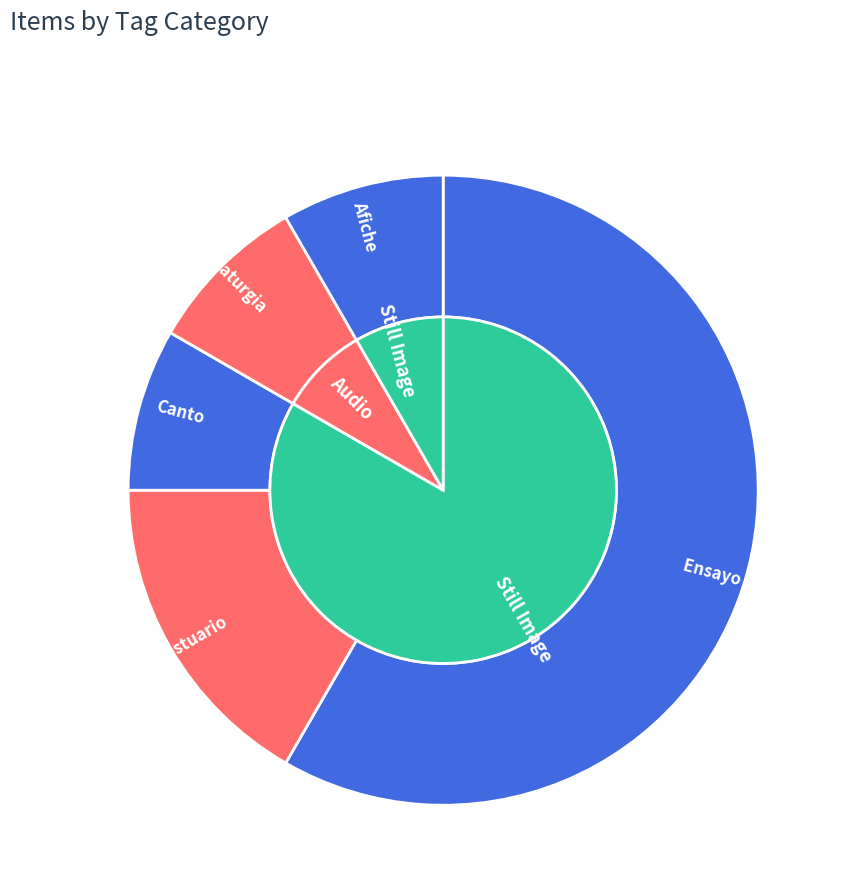

Is it true that Canto is 1% of the pie?

False